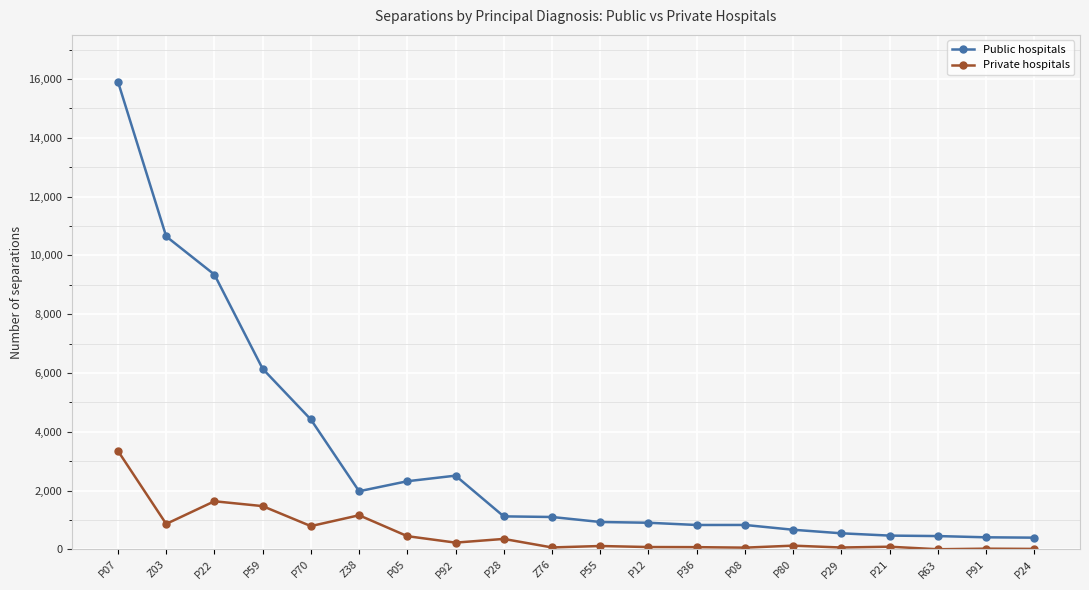

List the series in order of their overall mean, highest first.

Public hospitals, Private hospitals